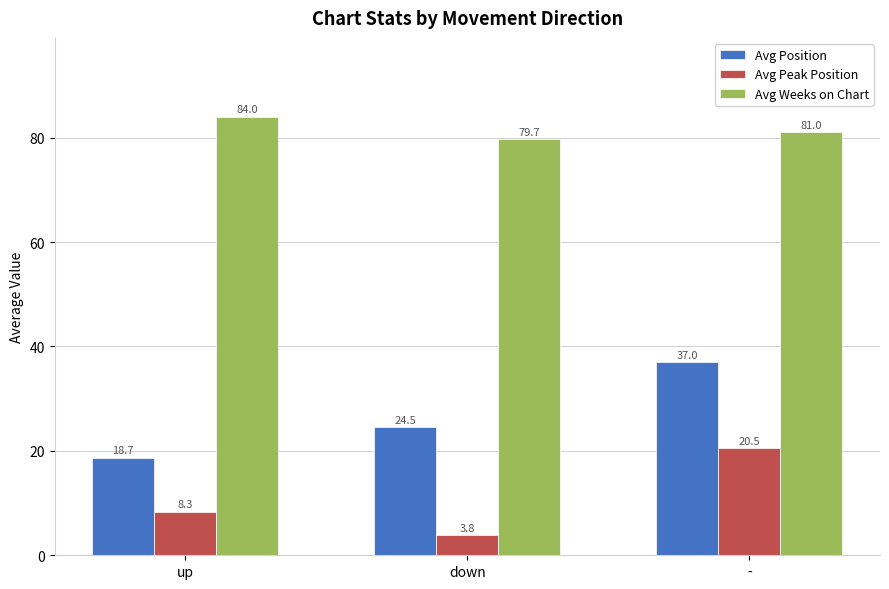

Reading left to right, extract all data points from this chart.

Avg Position: up=18.7	down=24.5	-=37.0
Avg Peak Position: up=8.3	down=3.8	-=20.5
Avg Weeks on Chart: up=84.0	down=79.7	-=81.0